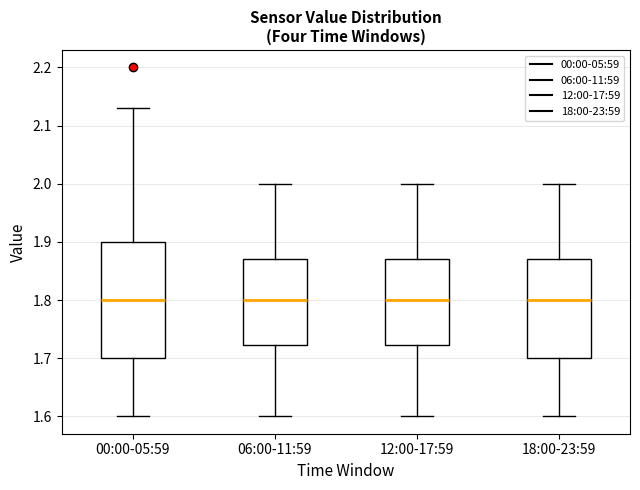

Where does the lower whisker of the box for 18:00-23:59 end on the y-axis? The values are not printed on the chart, so give them approximately, as read against the axis.

1.60